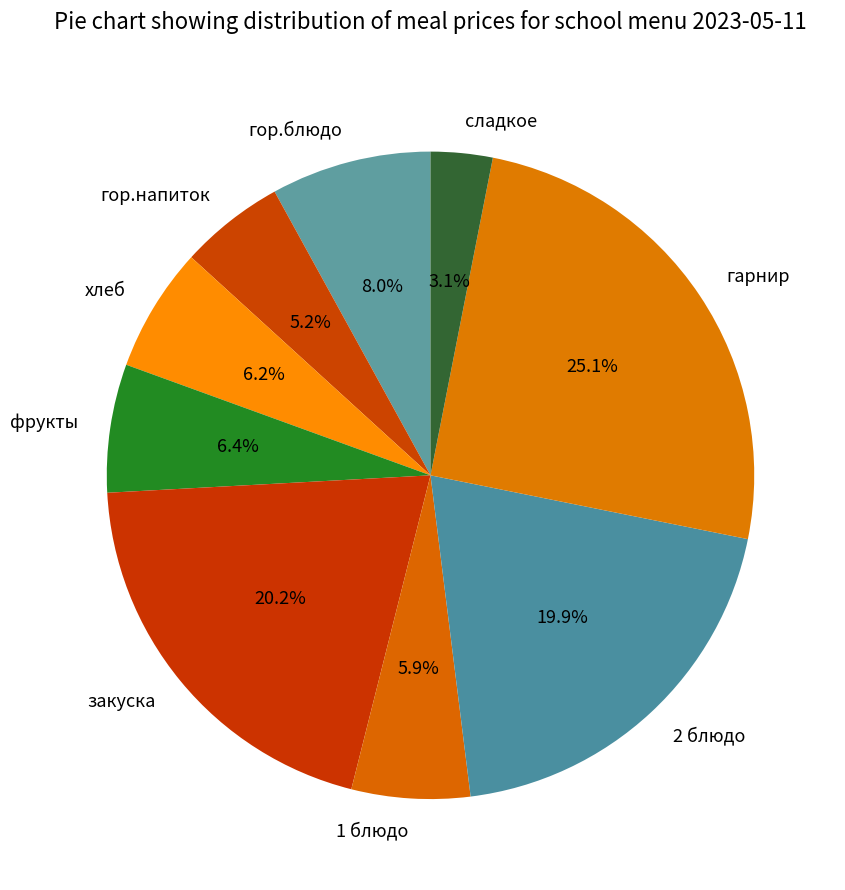

To the nearest percent, what is the average slice percentage?

11%